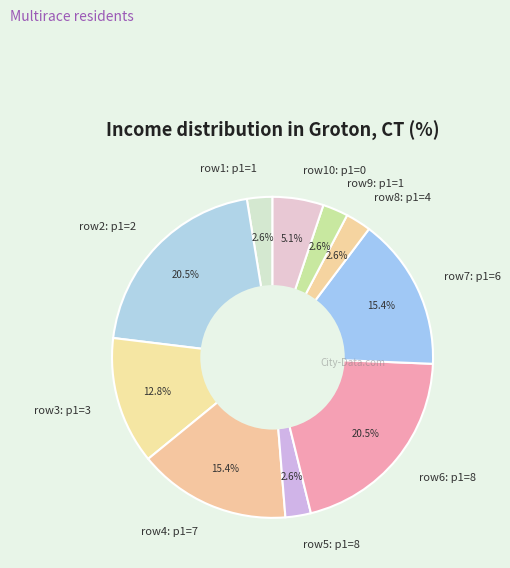

How many slices are in this pie chart?

10